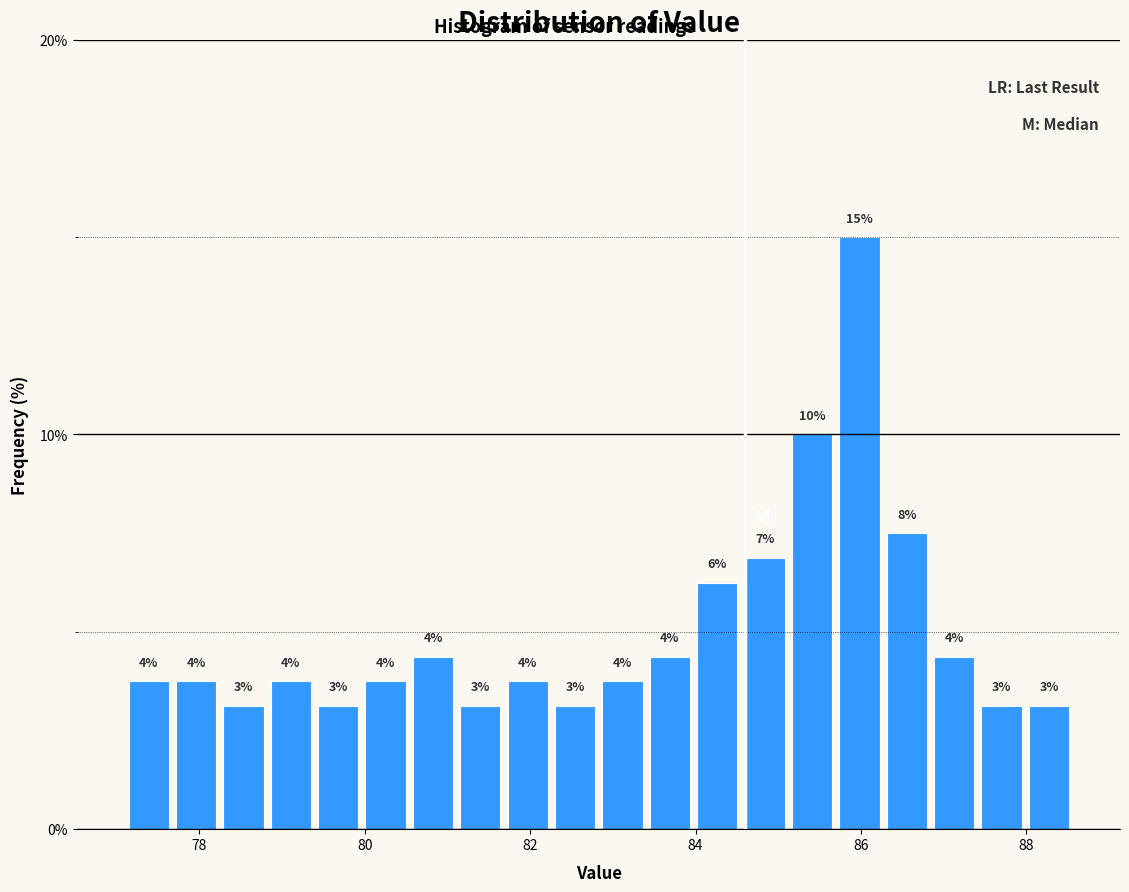

Read against the x-axis, roughly where is the centre of the tallest bar?

86.0